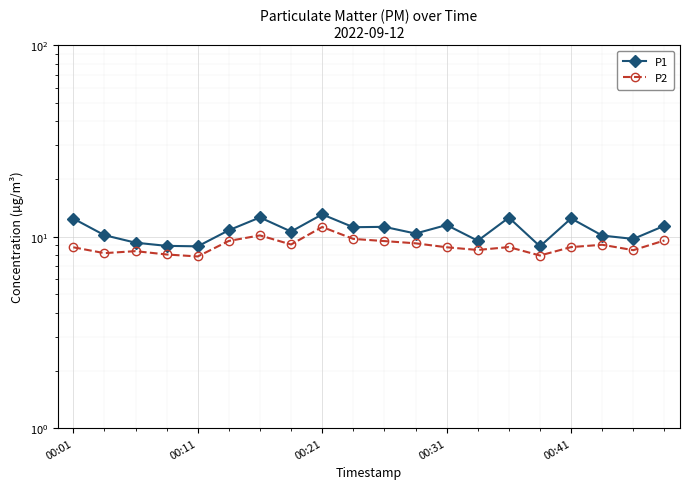

Which series has the widest spread of values?

P1